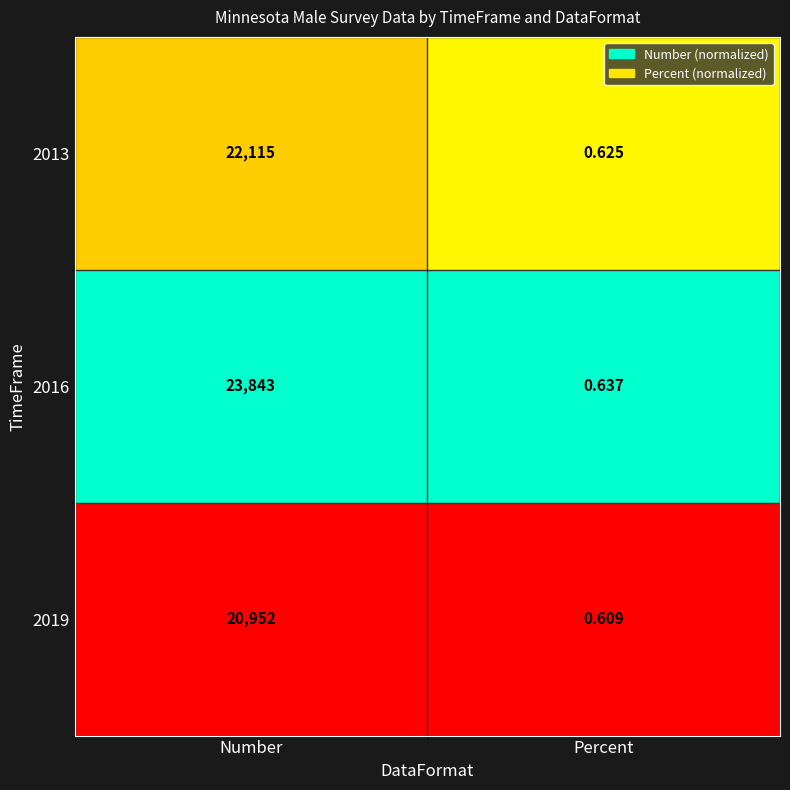

Where is 2016 nearest to the value 11921?

Percent